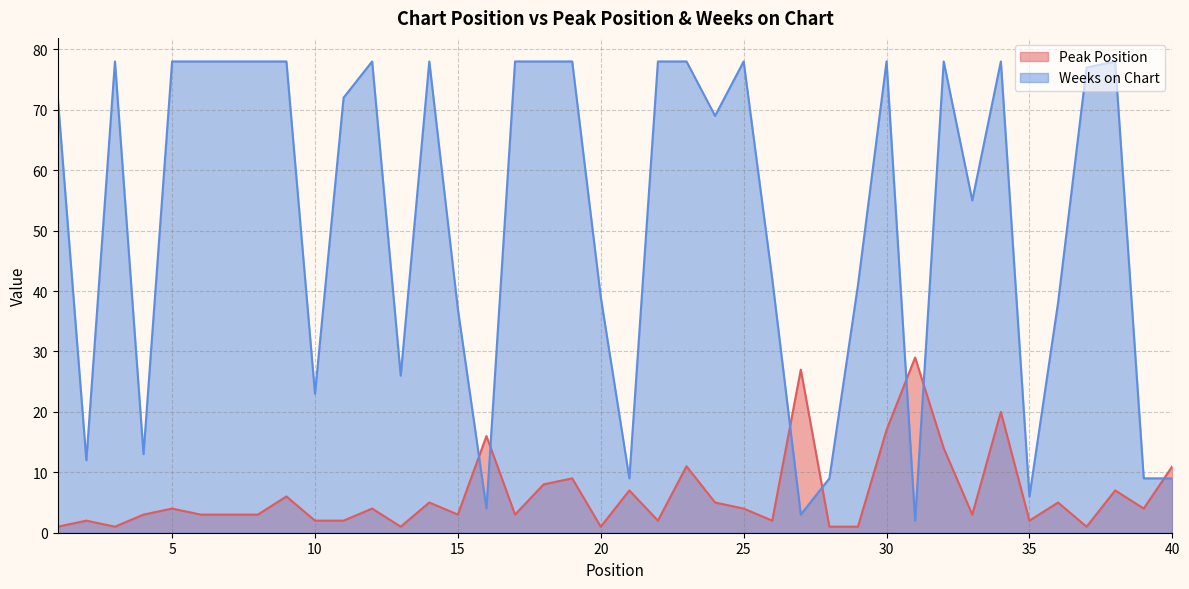

At which label is Peak Position closest to 15?

16